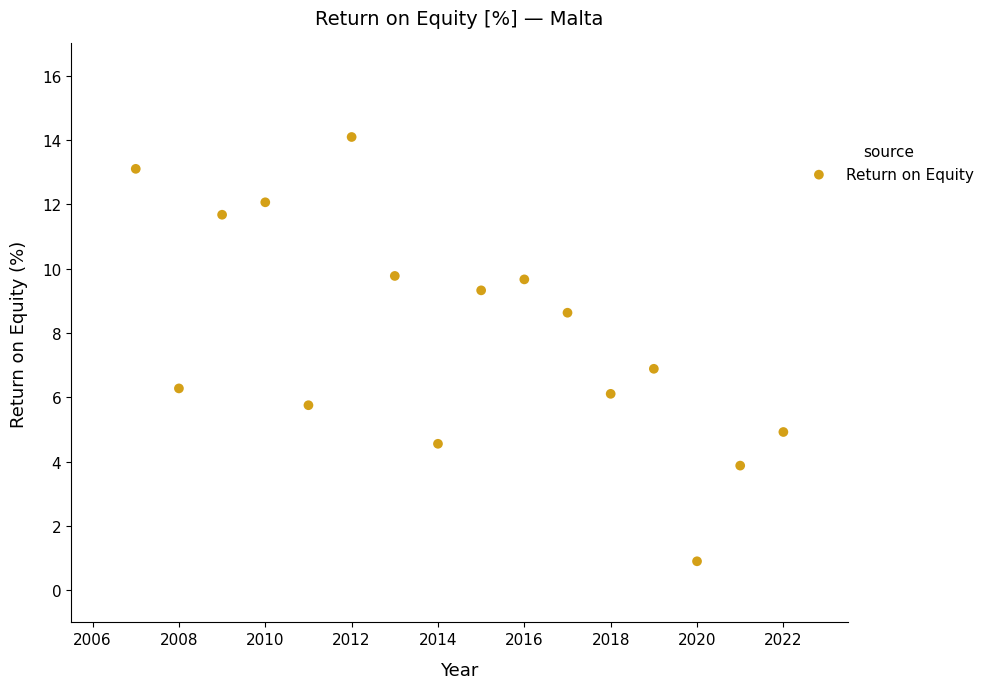

What is the range of X values (max minus min)?

15.0